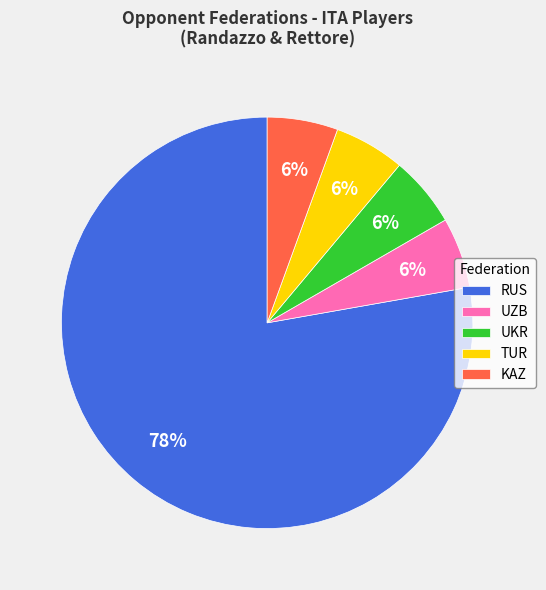

Which category has the biggest portion of the pie?

RUS